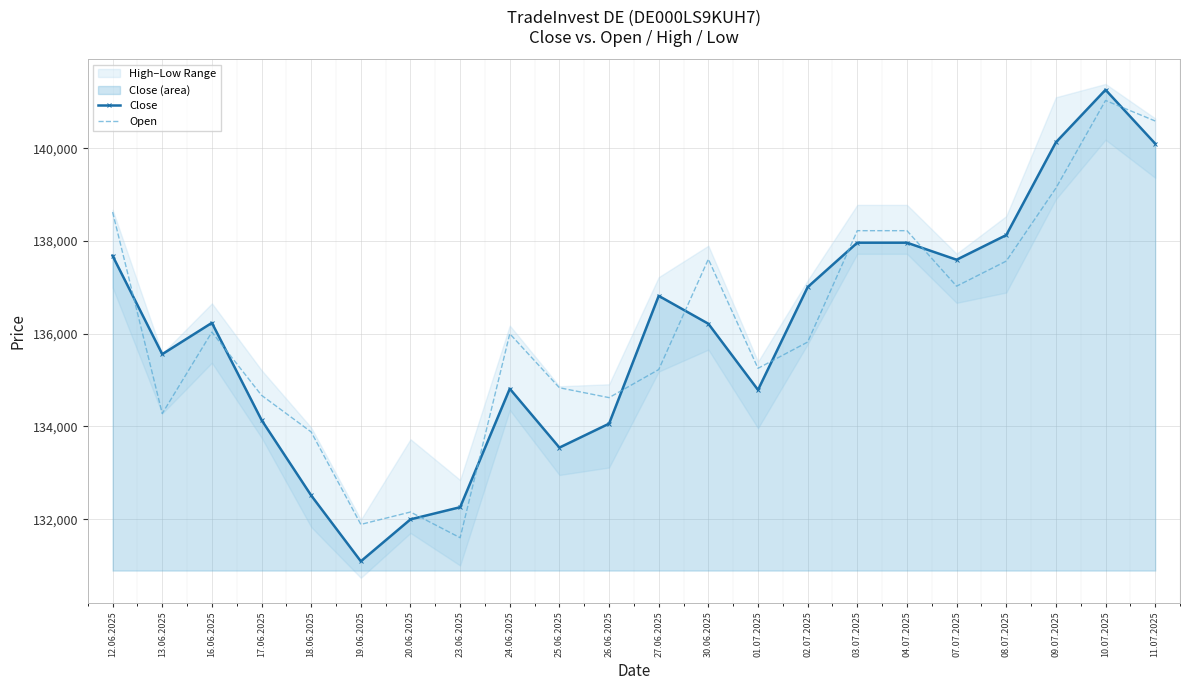

How many values in the Close series exceed 136234?

10